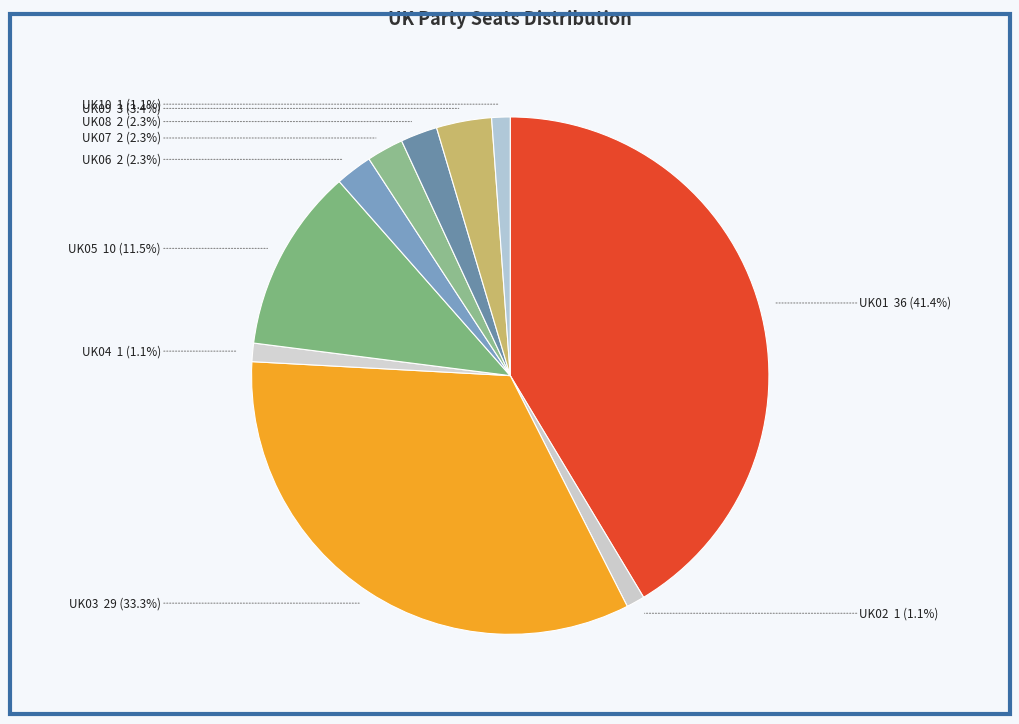

To the nearest percent, what is the combined percentage of UK03 and UK01?

75%